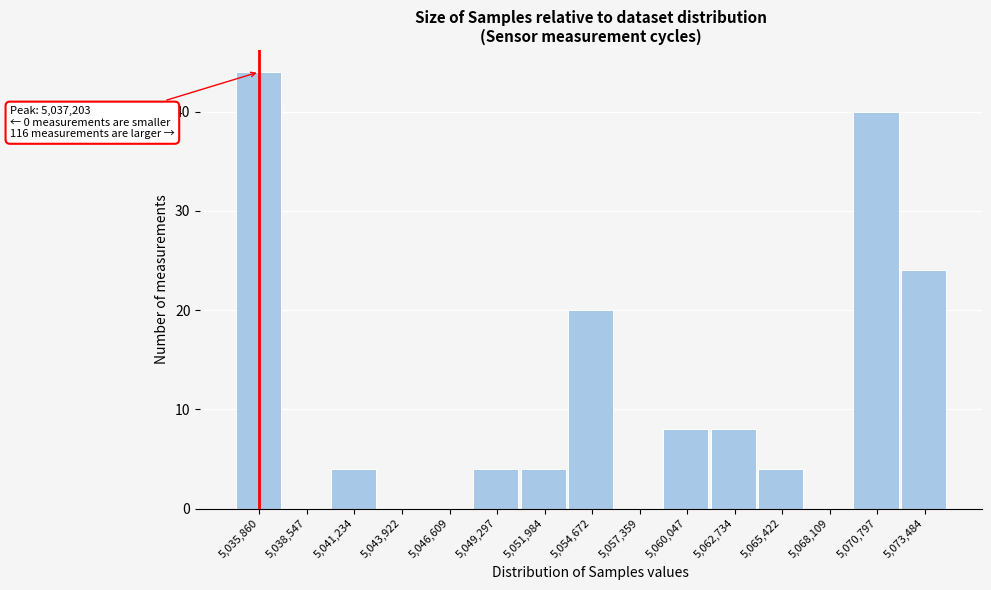

Reading left to right, what are all the values shown in this chart?

5,035,860=44	5,038,547=0	5,041,234=4	5,043,922=0	5,046,609=0	5,049,297=4	5,051,984=4	5,054,672=20	5,057,359=0	5,060,047=8	5,062,734=8	5,065,422=4	5,068,109=0	5,070,797=40	5,073,484=24